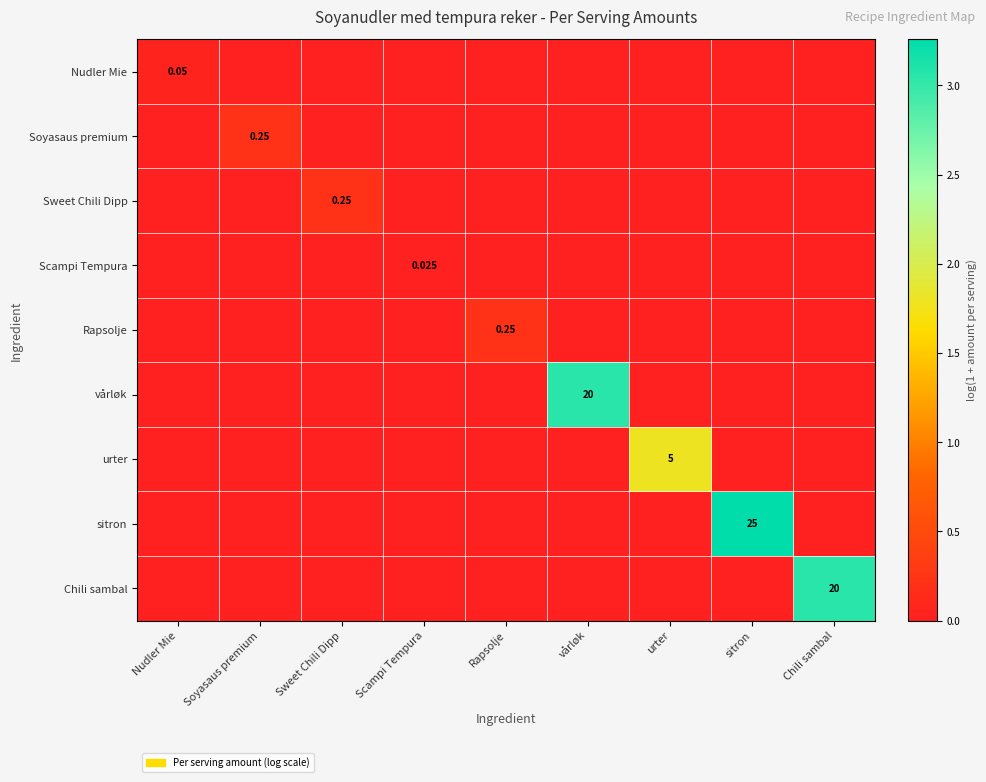

What is the total value across all series at vårløk?

3.0